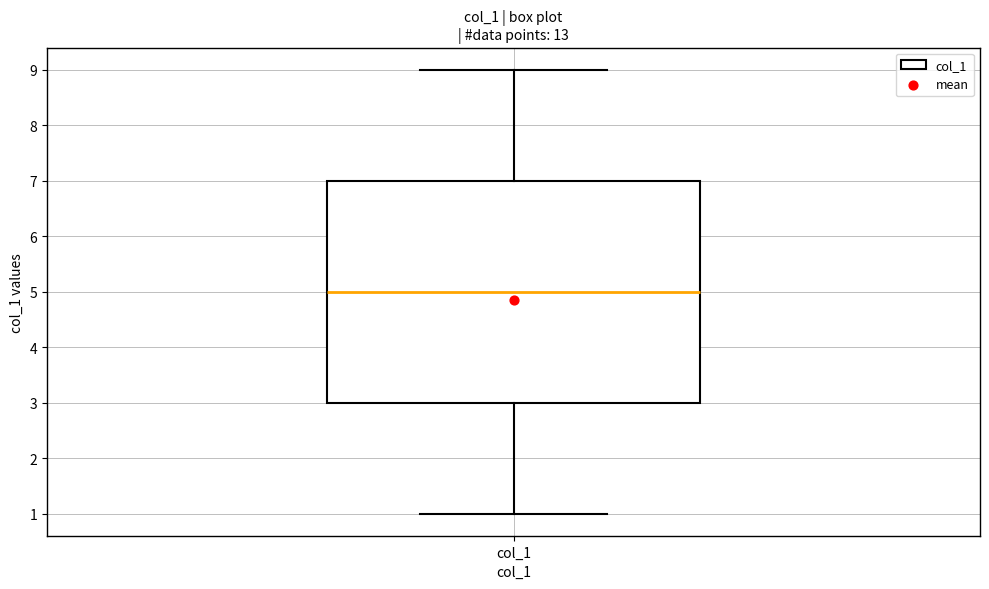

Transcribe this box plot: give where the median line is, the range the box spans, and where the two whiskers end, as read against the y-axis. The values are not printed on the chart, so give them approximately, as read against the axis.

median 5, box 3 to 7, whiskers 1 to 9